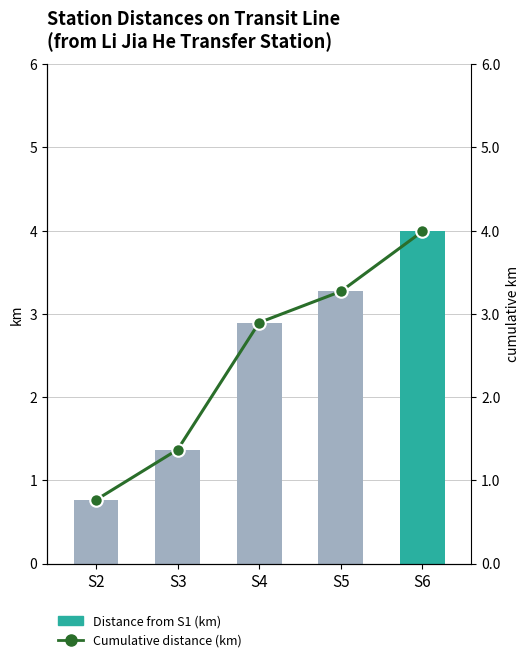

Is it true that Distance from S1 (km) equals 0.8 at S2?

True